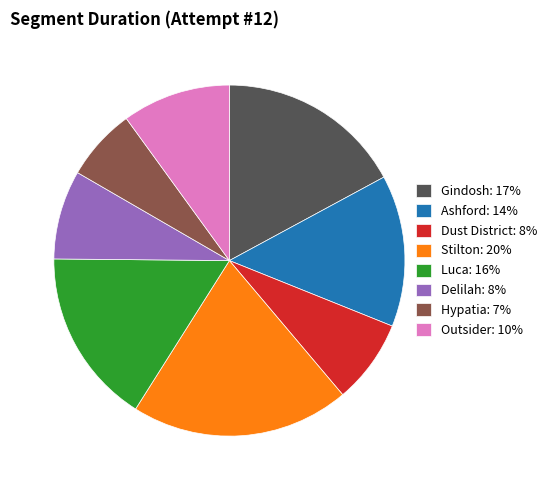

Combined, do Ashford: 14% and Hypatia: 7% account for over 50%?

No